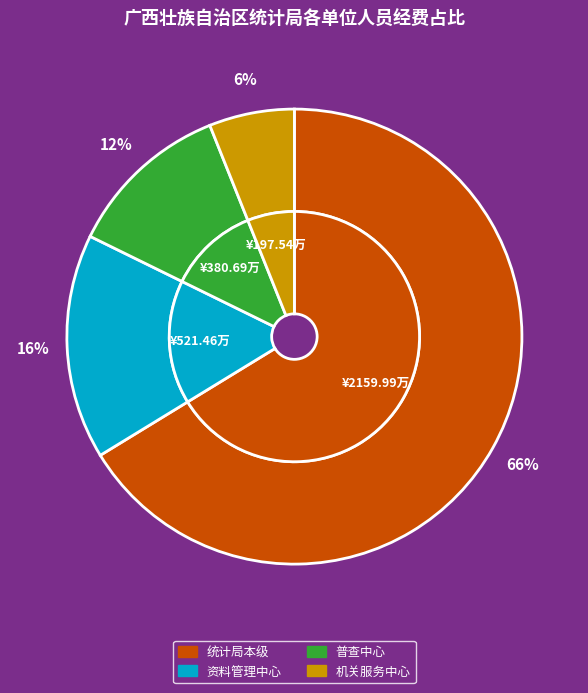

How many segments does this pie chart have?

4